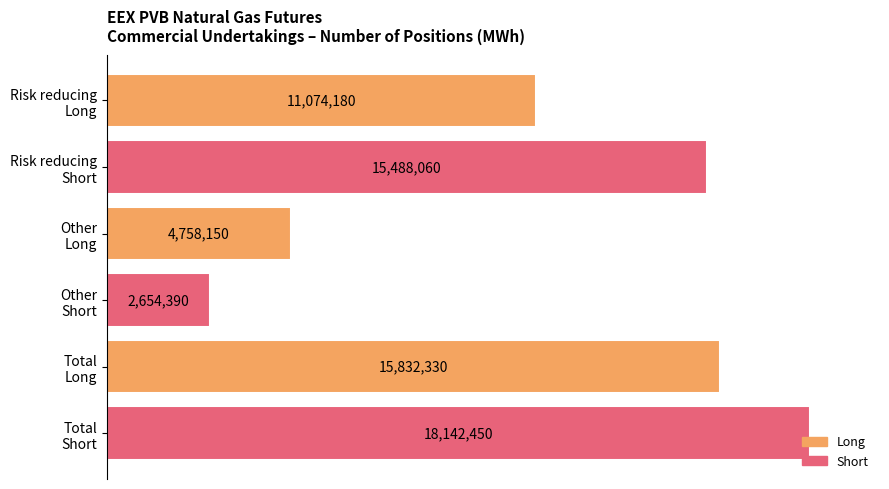

Are the bars horizontal?

Yes